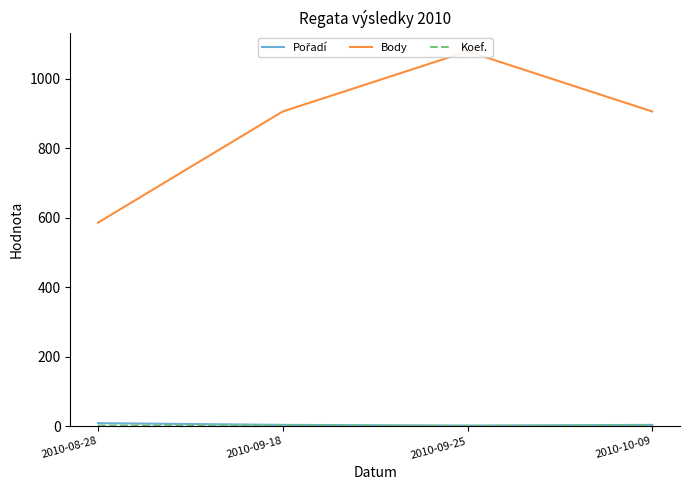

Where is Koef. nearest to the value 1?

2010-09-25